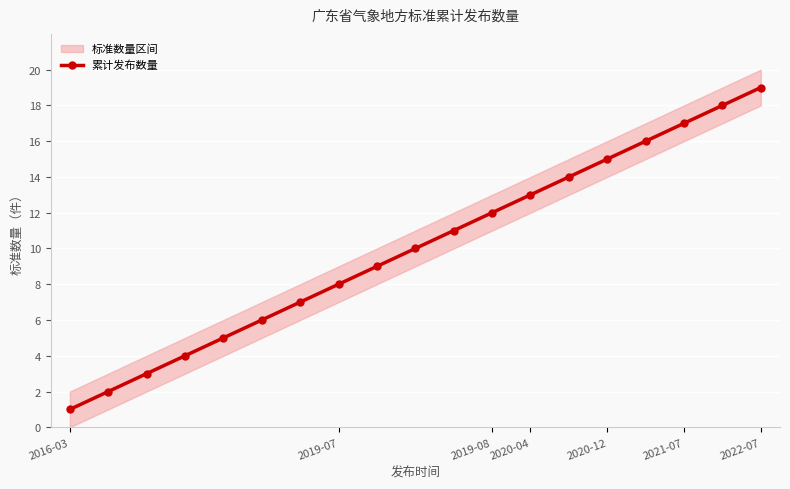

At which label does 累计发布数量 reach its peak?

2022-07